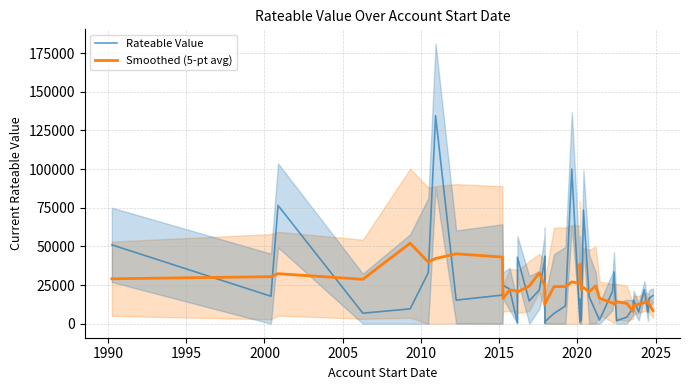

What is the total value across all series at 1995?

108830